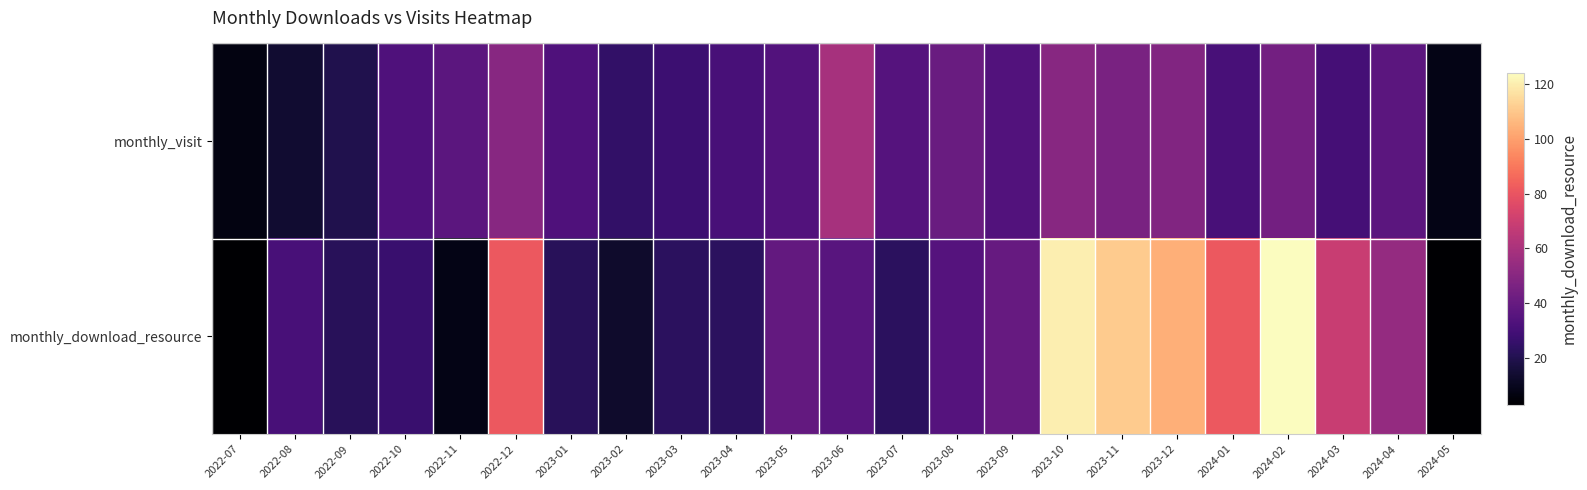

Reading right to left, extract all data points from this chart.

monthly_visit: 2024-05=8	2024-04=37	2024-03=30	2024-02=44	2024-01=31	2023-12=48	2023-11=46	2023-10=50	2023-09=34	2023-08=41	2023-07=35	2023-06=59	2023-05=34	2023-04=31	2023-03=28	2023-02=25	2023-01=33	2022-12=50	2022-11=37	2022-10=33	2022-09=20	2022-08=14	2022-07=7
monthly_download_resource: 2024-05=3	2024-04=54	2024-03=69	2024-02=124	2024-01=81	2023-12=104	2023-11=111	2023-10=120	2023-09=40	2023-08=35	2023-07=23	2023-06=36	2023-05=39	2023-04=23	2023-03=23	2023-02=13	2023-01=22	2022-12=81	2022-11=8	2022-10=27	2022-09=22	2022-08=31	2022-07=3